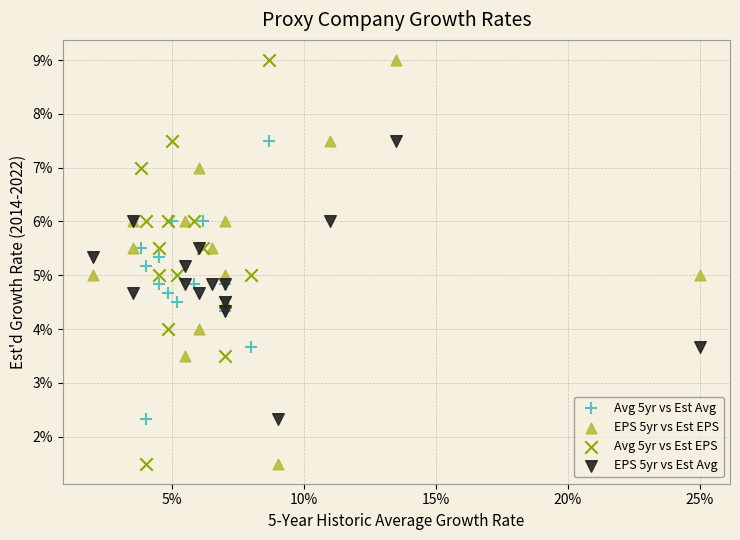

What are all the series names shown in the legend?

Avg 5yr vs Est Avg, EPS 5yr vs Est EPS, Avg 5yr vs Est EPS, EPS 5yr vs Est Avg